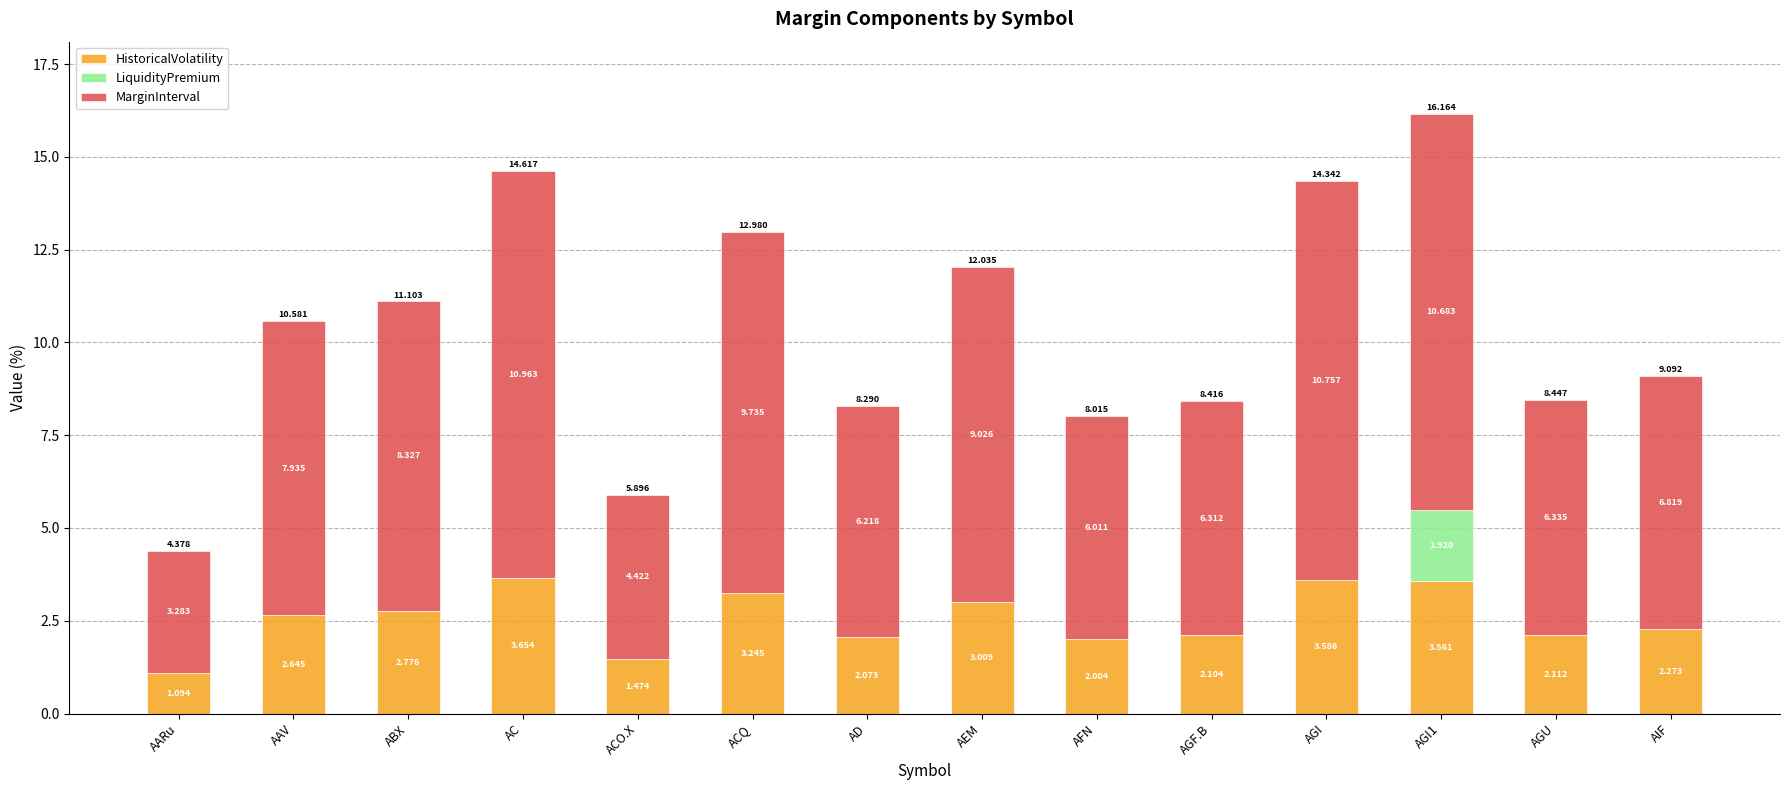

How many distinct data groups are displayed?

3